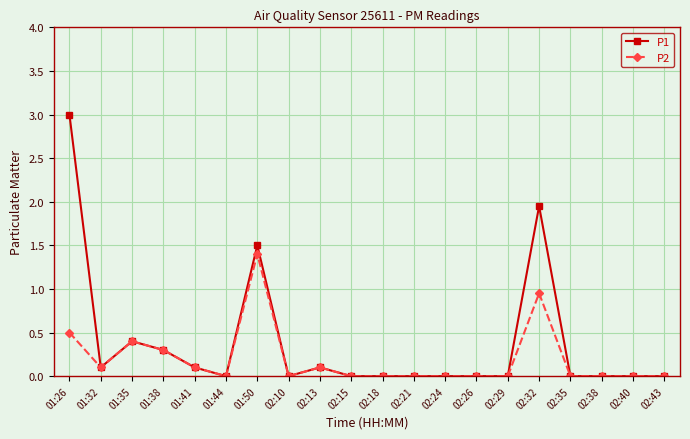

What is the label of the 16th point from the right?

01:41